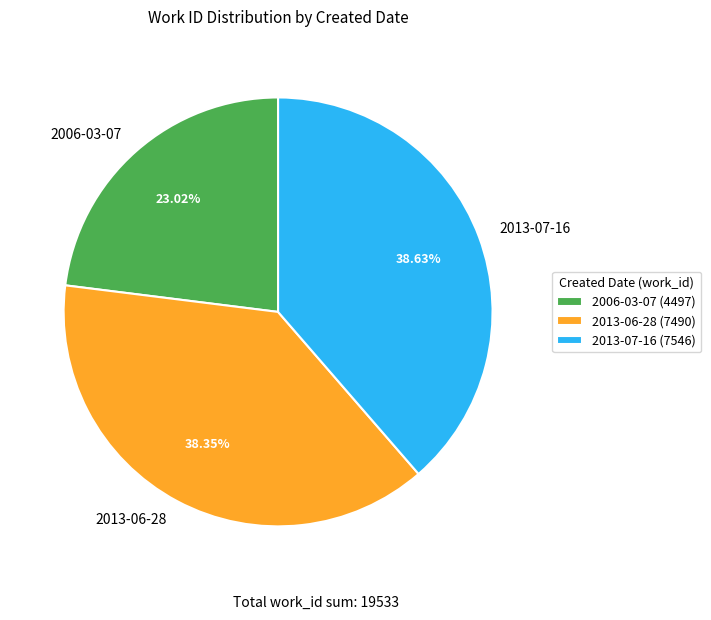

Combined, do 2013-06-28 and 2006-03-07 account for over 50%?

Yes